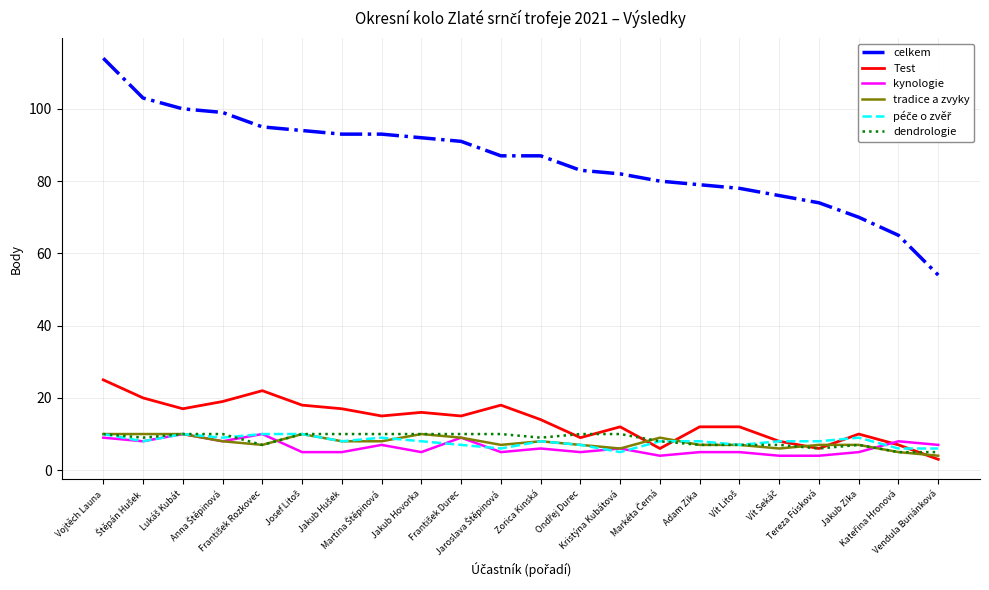

True or false: dendrologie has a value of 7 at Adam Zika.

True